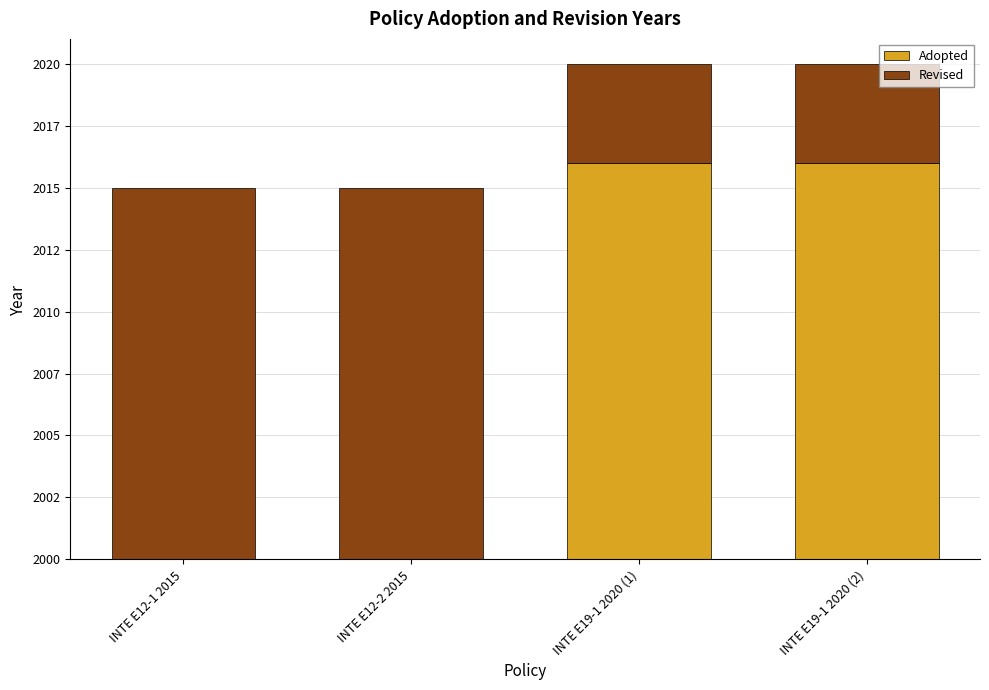

Is it true that Adopted equals 0 at INTE E12-1 2015?

True